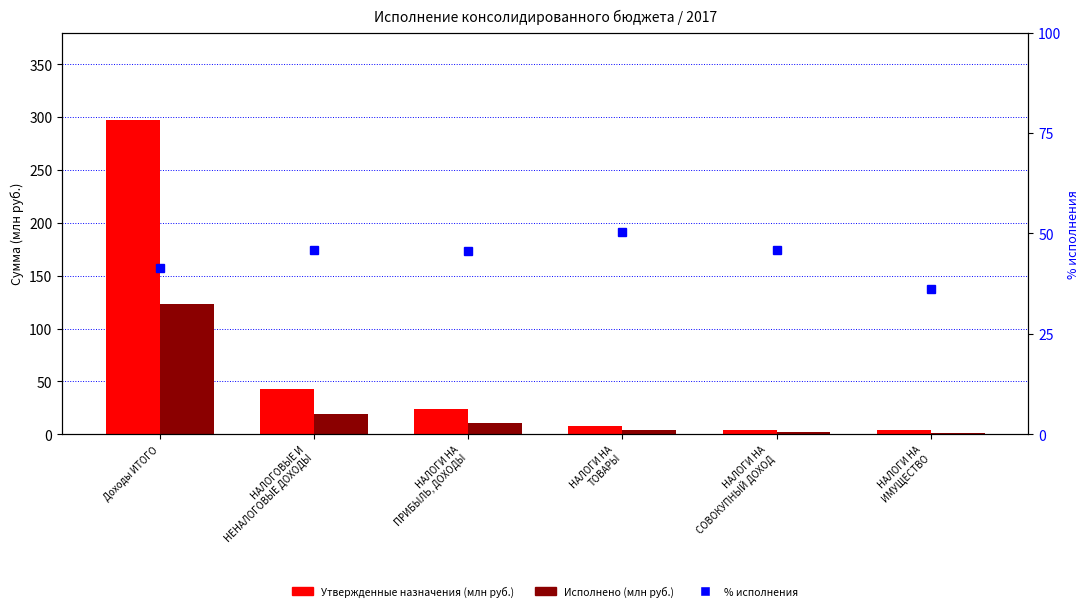

The Утвержденные назначения (млн руб.) series shows 4.1 at НАЛОГИ НА
ИМУЩЕСТВО. True or false?

True